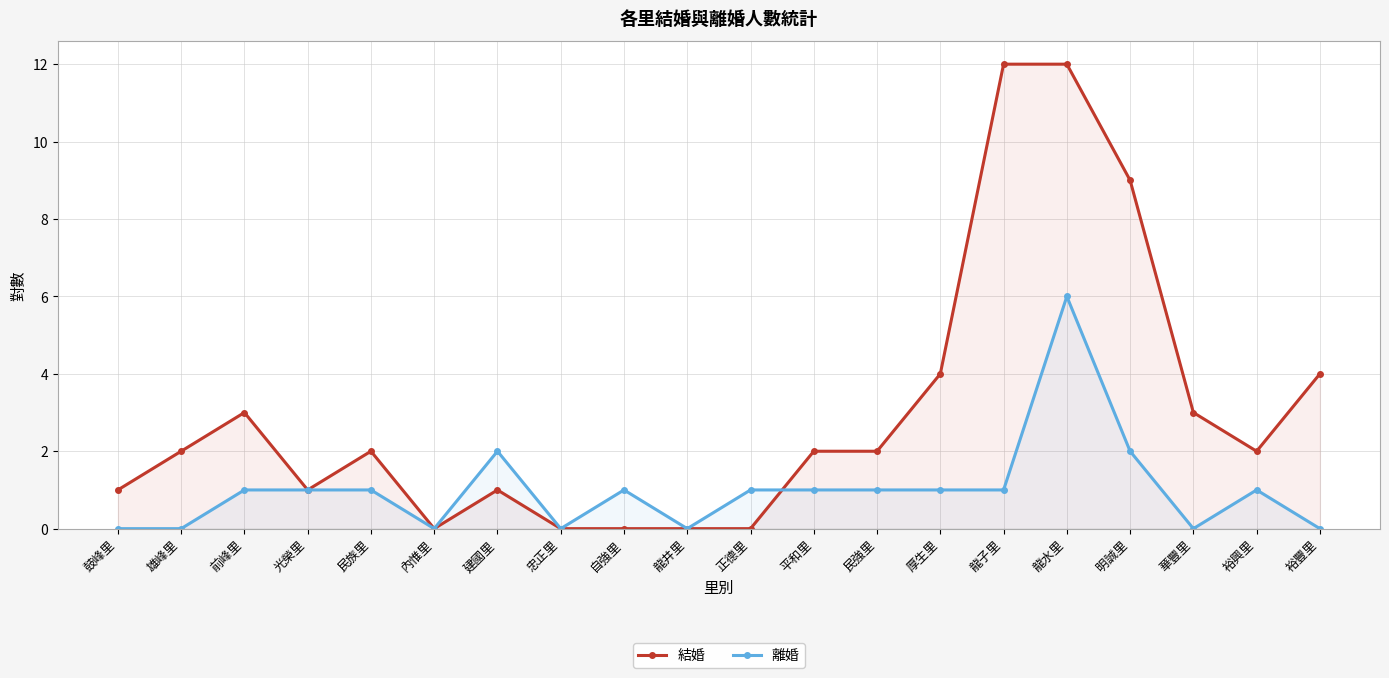

Count the number of data series in this chart.

2